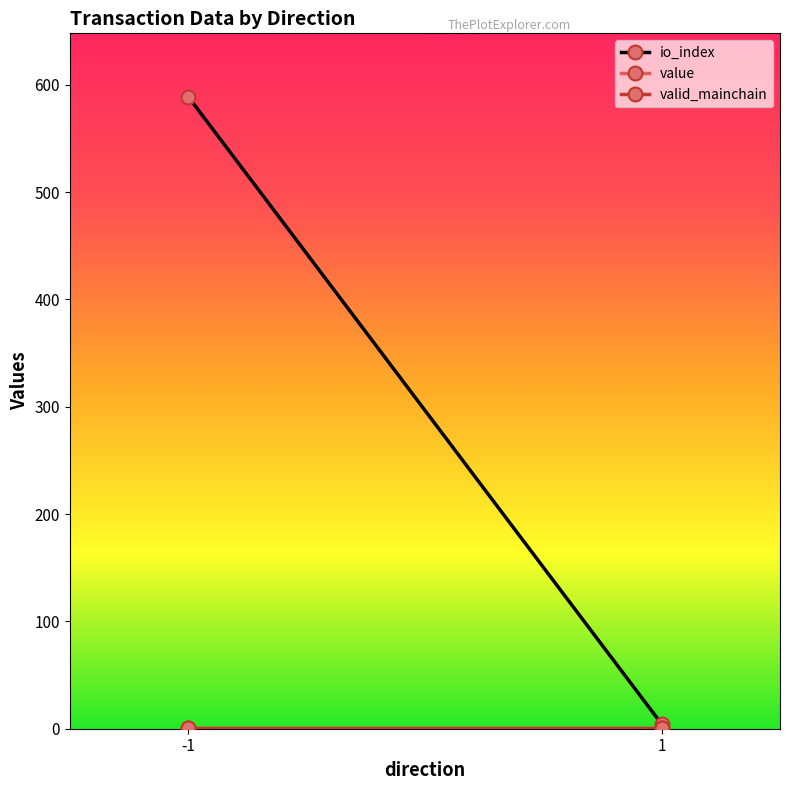

Where is valid_mainchain nearest to the value 1?

-1